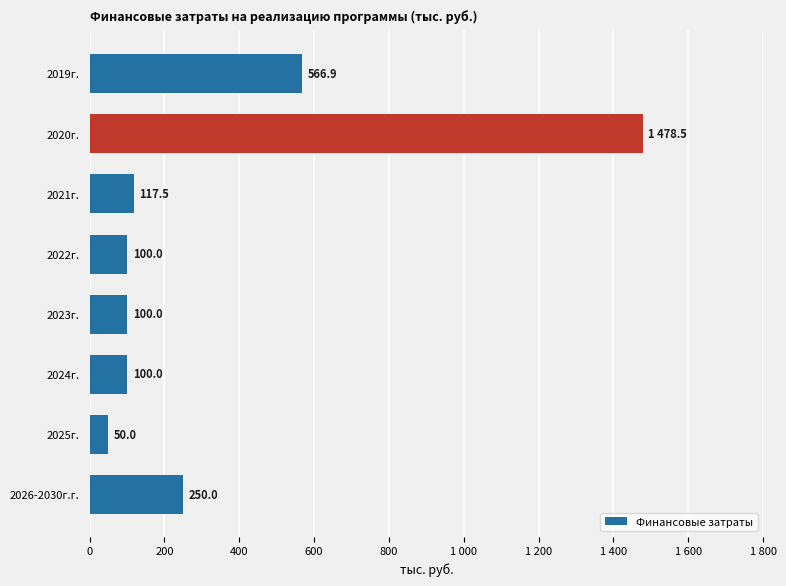

What is the maximum value shown in the chart?

1478.5